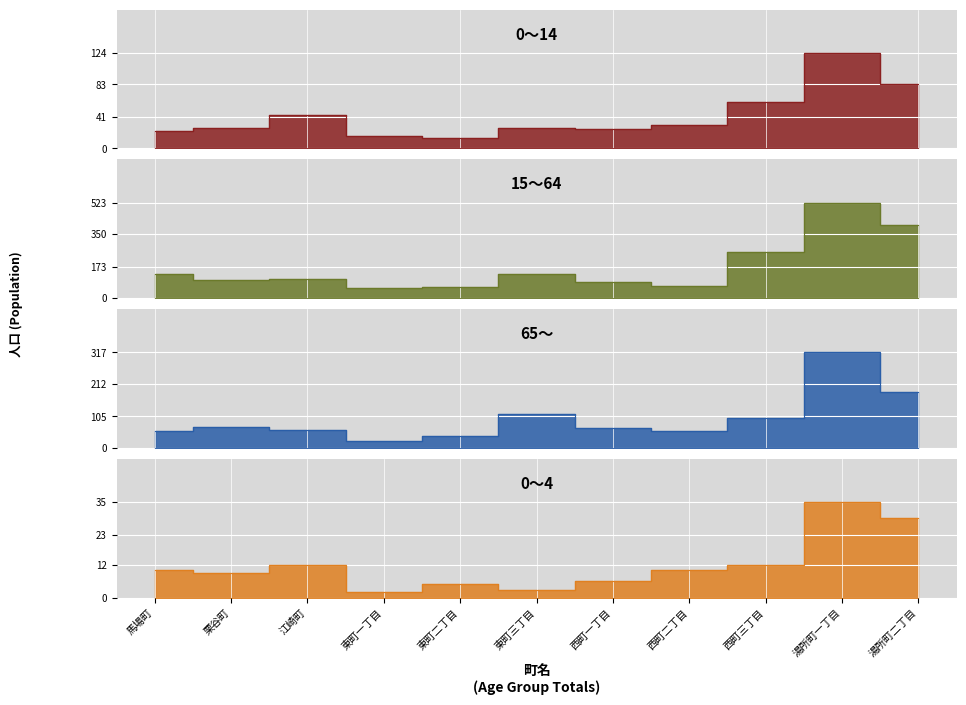

True or false: 15～64 and 0～4 cross at least once.

False